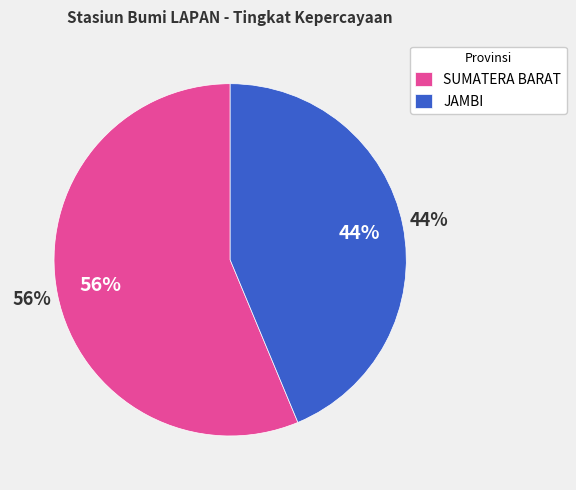

Does SUMATERA SELATAN represent more than half of the total?

No